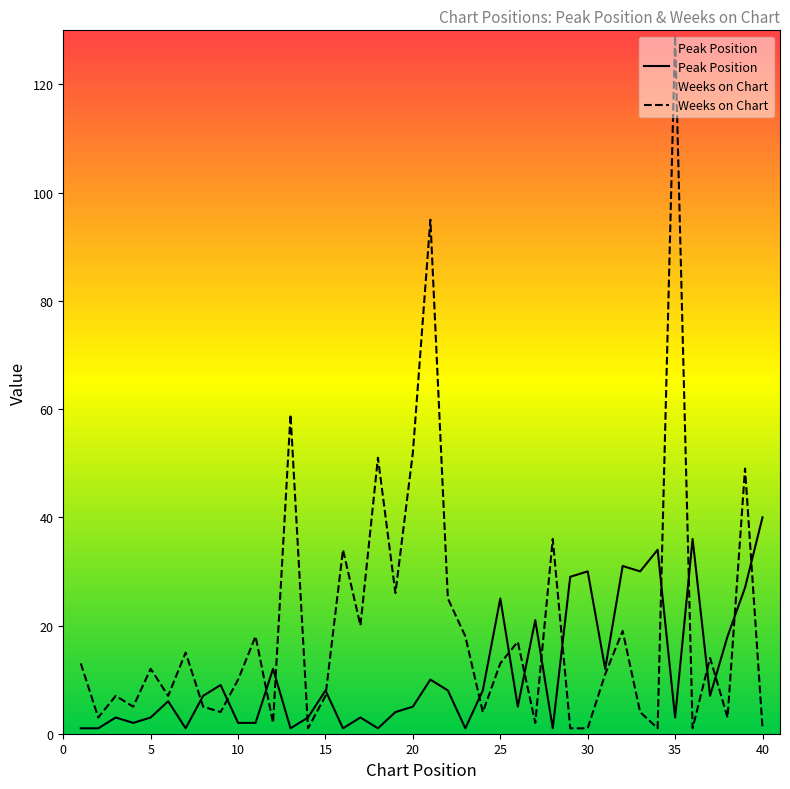

What is the total value across all series at 10?

12